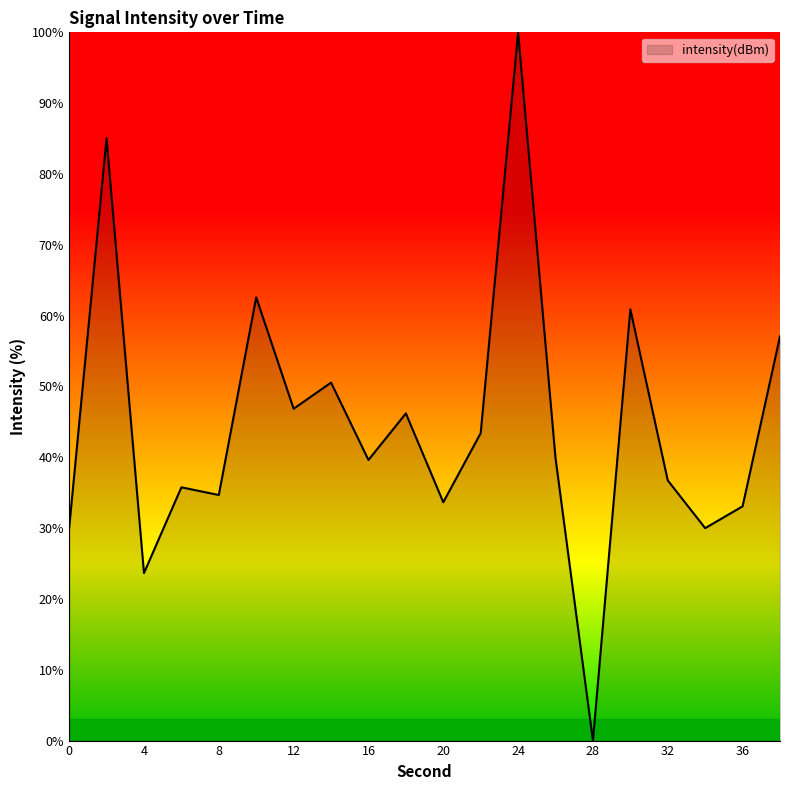

What is the greatest value displayed?

100.0